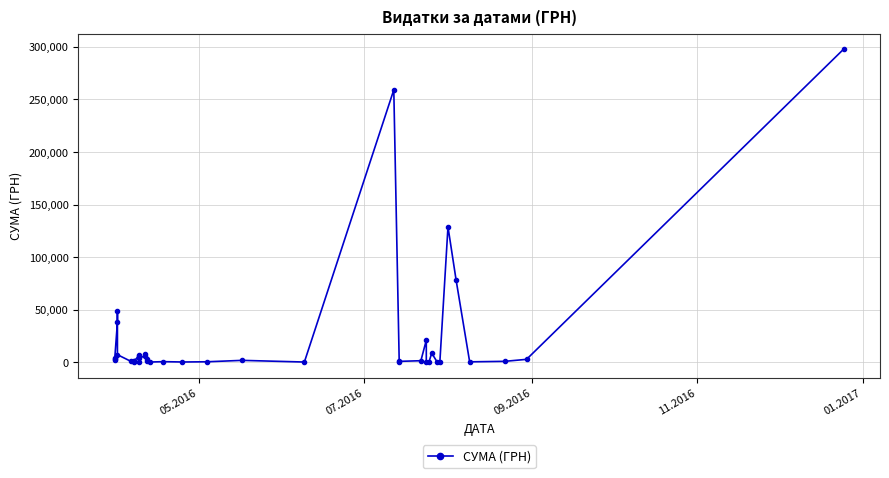

What is the smallest value displayed?

11.2